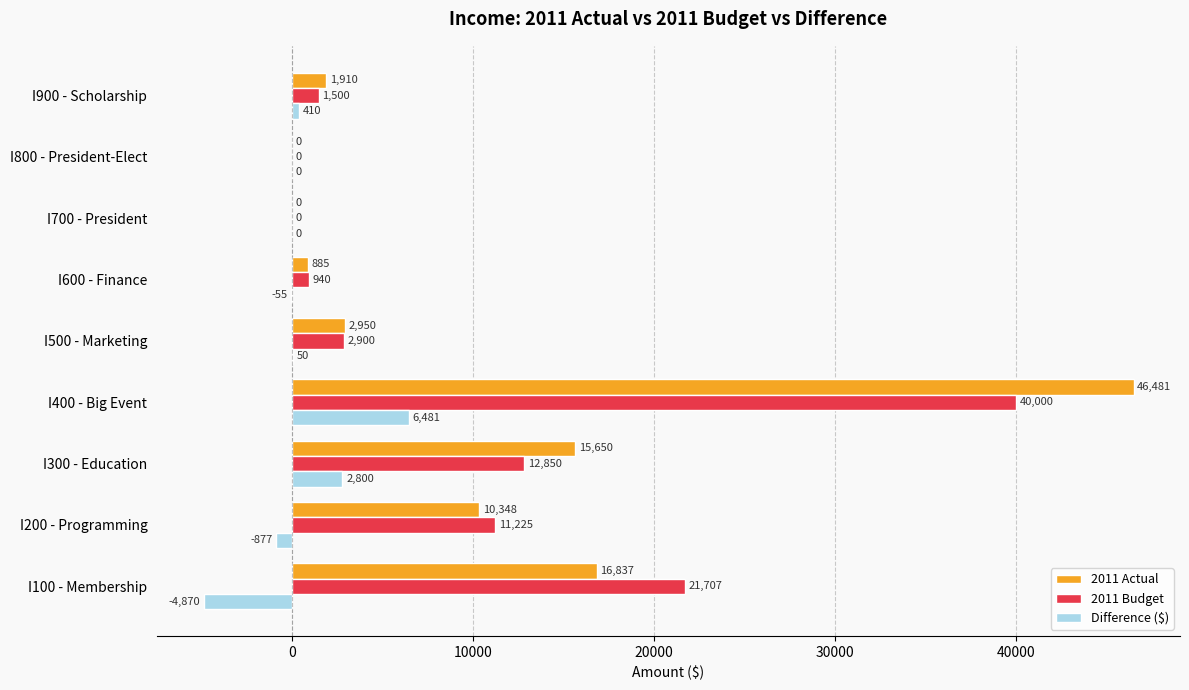

What is the greatest value displayed?

46481.0